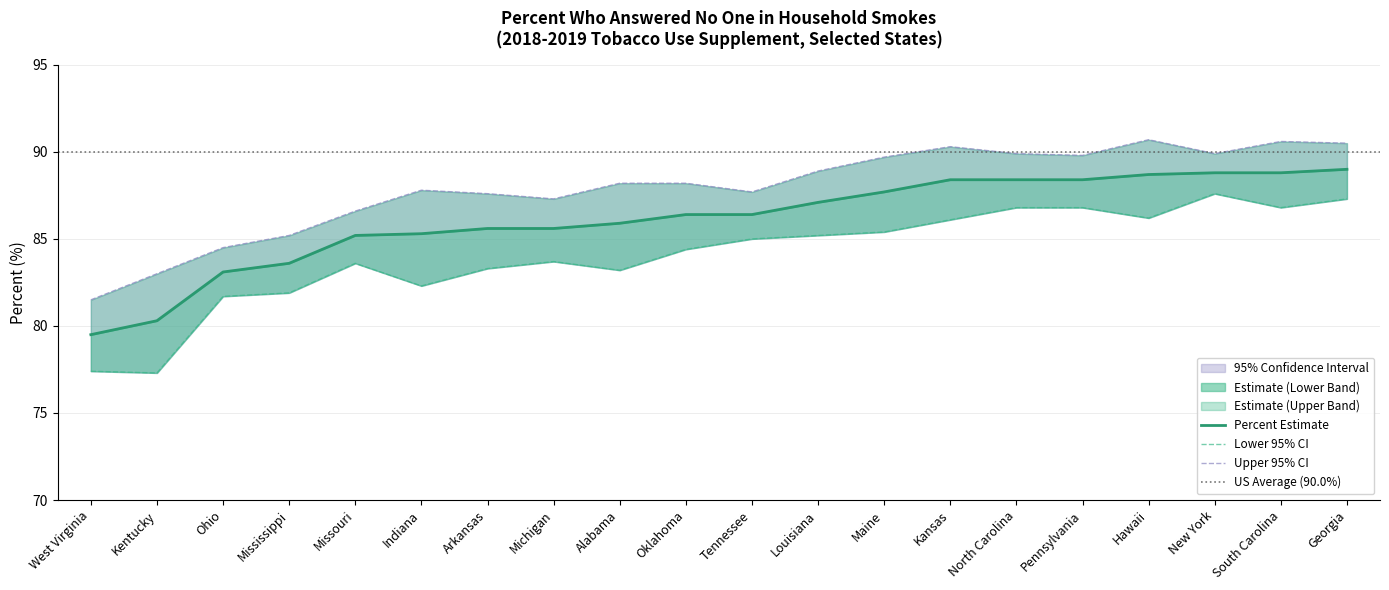

In Upper 95% CI, how many points are lower than both neighbors (excluding endpoints)?

4